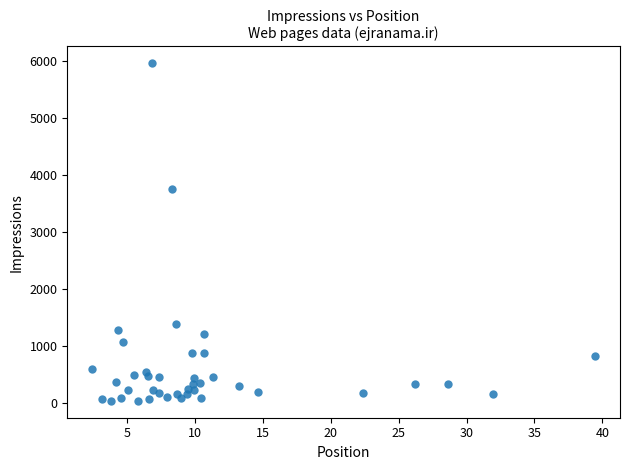

What Y value in the scatter plot is closest to 2999?

3755